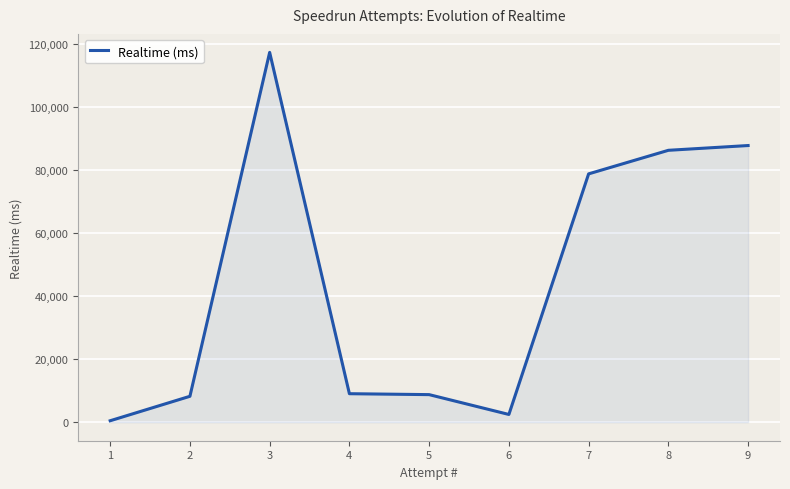

What is the ratio of the value at 2 to the value at 5?

0.9